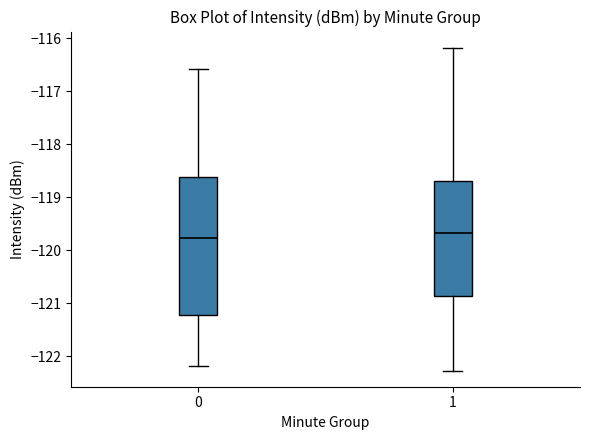

Reading left to right, read every box against the y-axis: the position of its median line, the range the box covers, and the ends of its whiskers. The values are not printed on the chart, so give them approximately, as read against the axis.

0: median -119.8, box -121.2 to -118.6, whiskers -122.2 to -116.6
1: median -119.7, box -120.9 to -118.7, whiskers -122.3 to -116.2